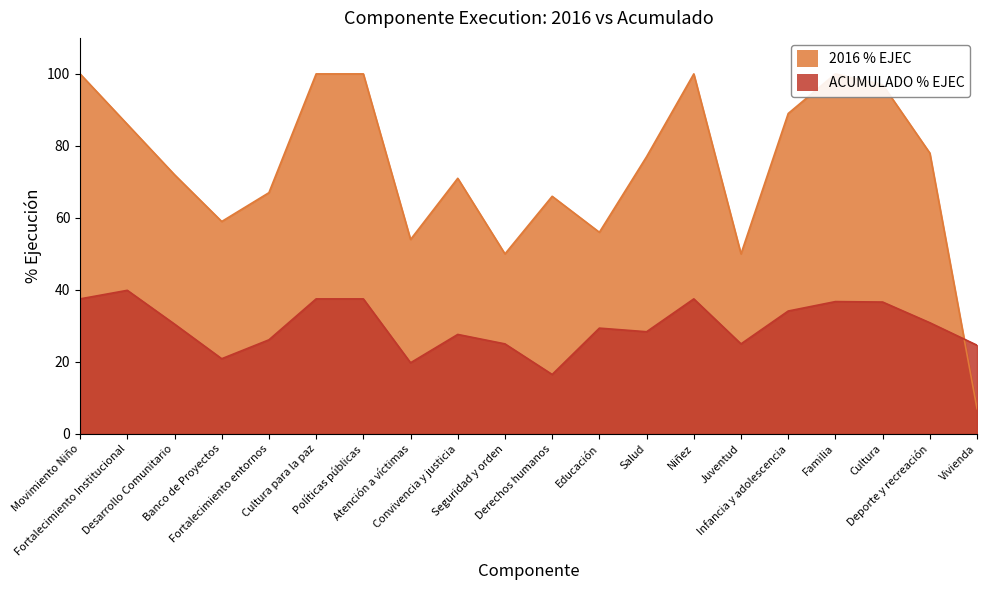

How many lines are shown in the chart?

2